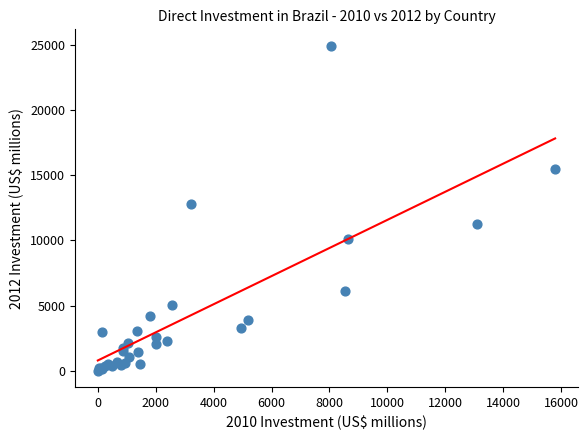

What Y value in the scatter plot is closest to 12460?

12745.3